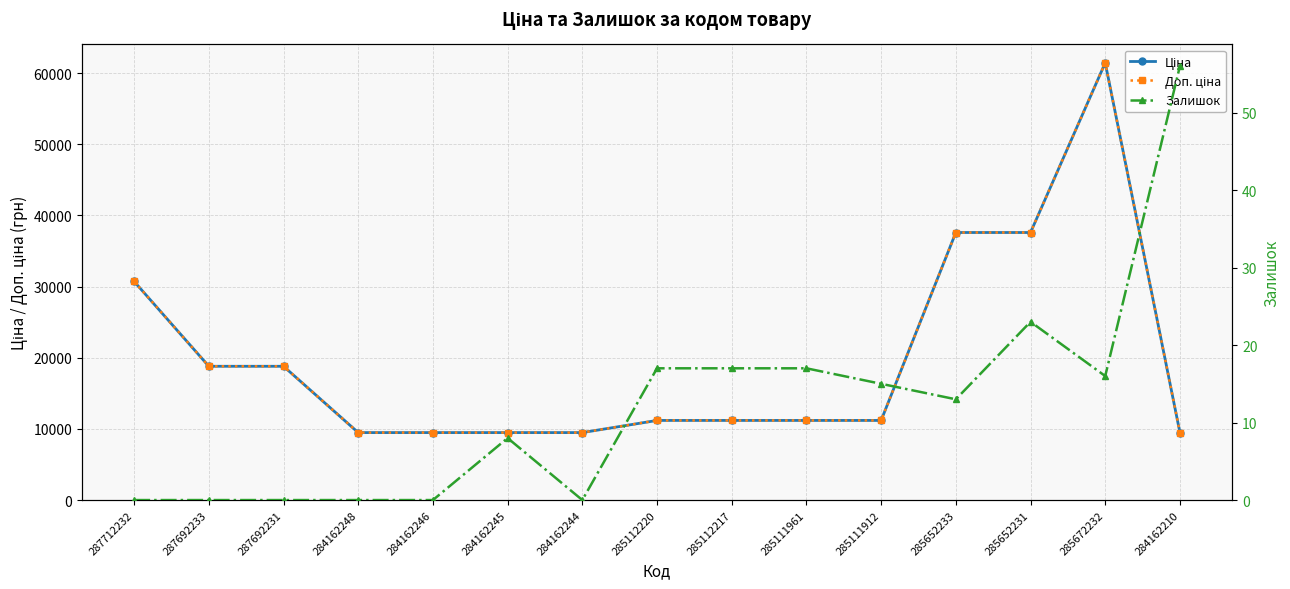

Reading right to left, transcribe all the data shown in this chart.

Ціна: 284162210=9480.1	285672232=61434.3	285652231=37593.6	285652233=37593.6	285111912=11188.2	285111961=11188.2	285112217=11188.2	285112220=11188.2	284162244=9480.1	284162245=9480.1	284162246=9480.1	284162248=9480.1	287692231=18796.8	287692233=18796.8	287712232=30717.1
Доп. ціна: 284162210=9480.1	285672232=61434.3	285652231=37593.6	285652233=37593.6	285111912=11188.2	285111961=11188.2	285112217=11188.2	285112220=11188.2	284162244=9480.1	284162245=9480.1	284162246=9480.1	284162248=9480.1	287692231=18796.8	287692233=18796.8	287712232=30717.1
Залишок: 284162210=56.0	285672232=16.0	285652231=23.0	285652233=13.0	285111912=15.0	285111961=17.0	285112217=17.0	285112220=17.0	284162244=0.0	284162245=8.0	284162246=0.0	284162248=0.0	287692231=0.0	287692233=0.0	287712232=0.0